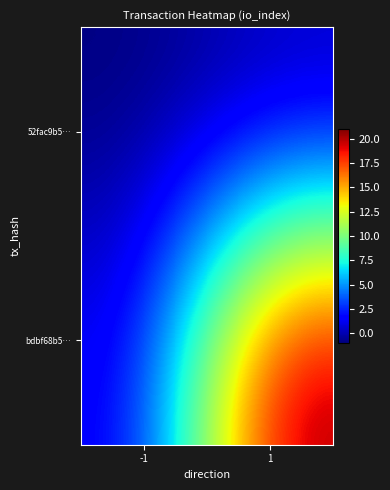

Rank the series at -1 from highest to lowest value.

bdbf68b5…, 52fac9b5…